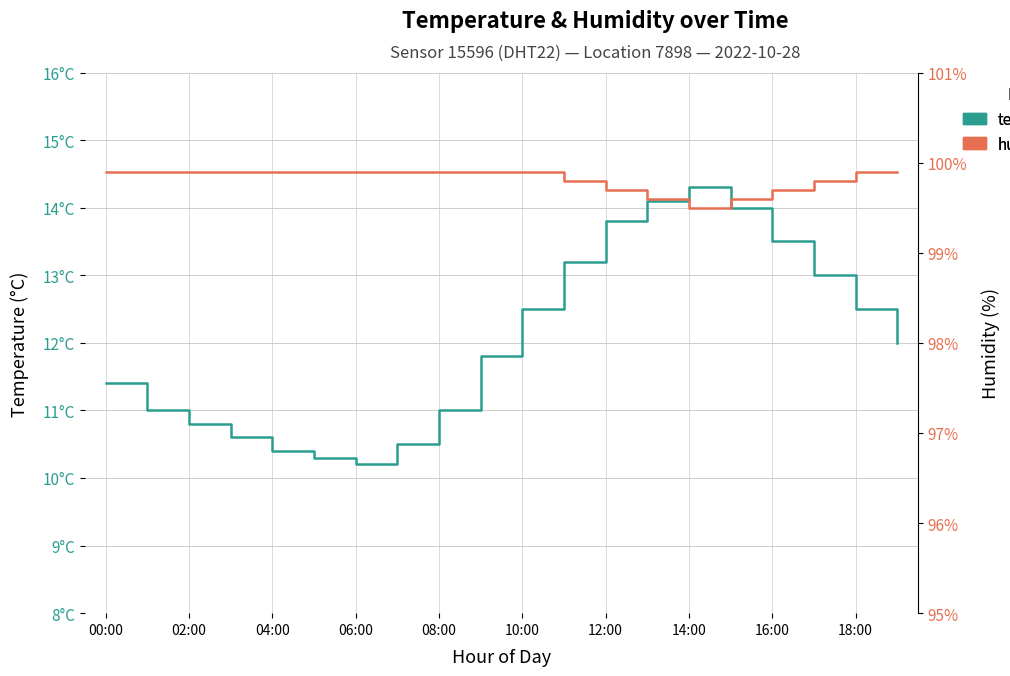

What is the total value across all series at 14:00?

113.8